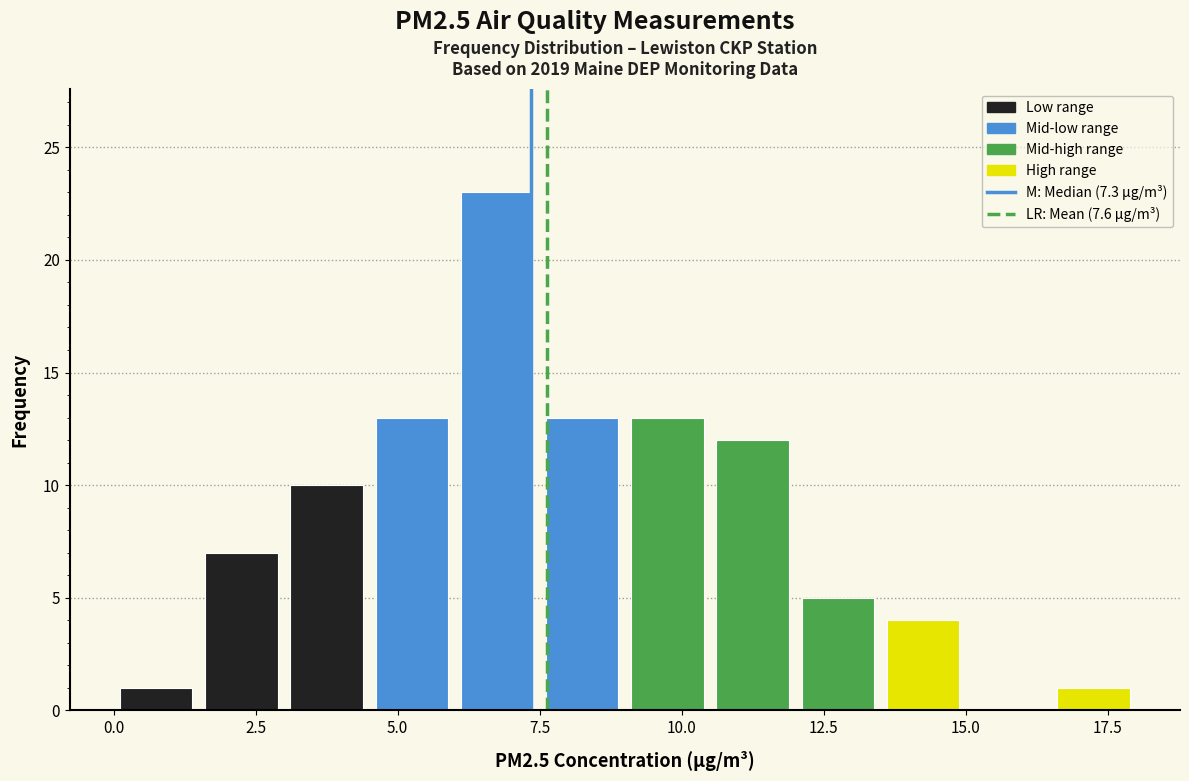

Around what value on the x-axis is the tallest bar? Give the approximate position of its centre, as read against the axis.

7.0